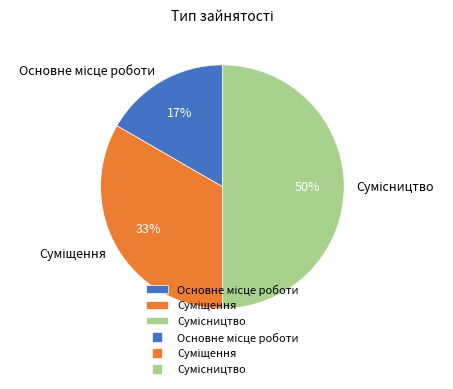

To the nearest percent, what is the difference between the largest and smallest slice percentages?

33%